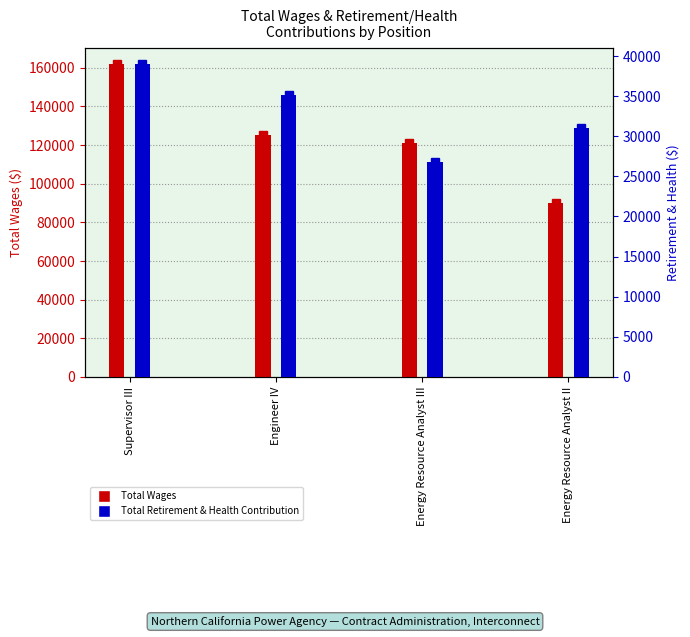

List the series in order of their overall mean, highest first.

Total Wages, Total Retirement & Health Contribution